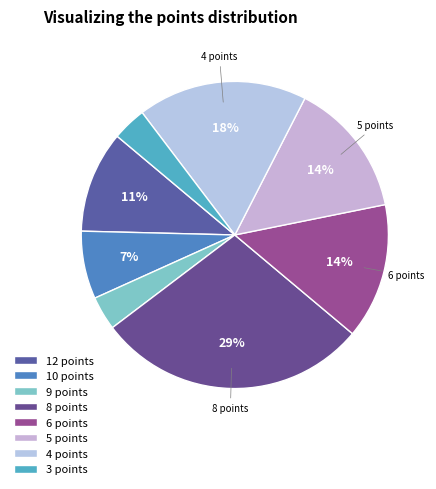

What percentage is the 8 points slice, to the nearest percent?

29%